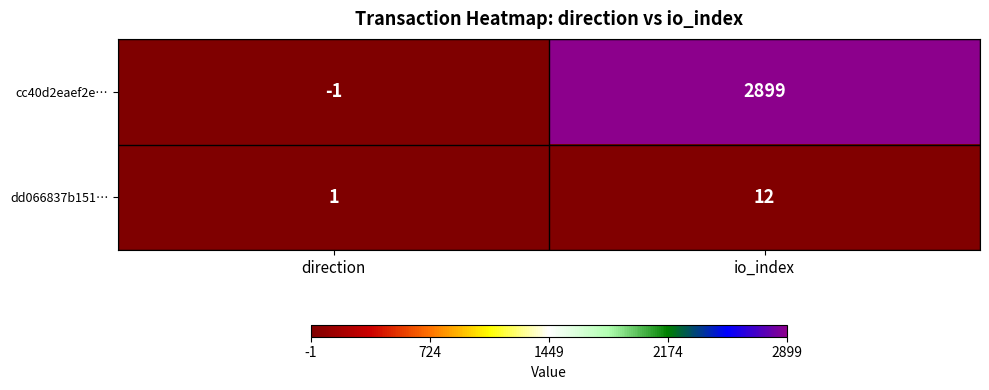

Is it true that dd066837b151… equals 7 at io_index?

False